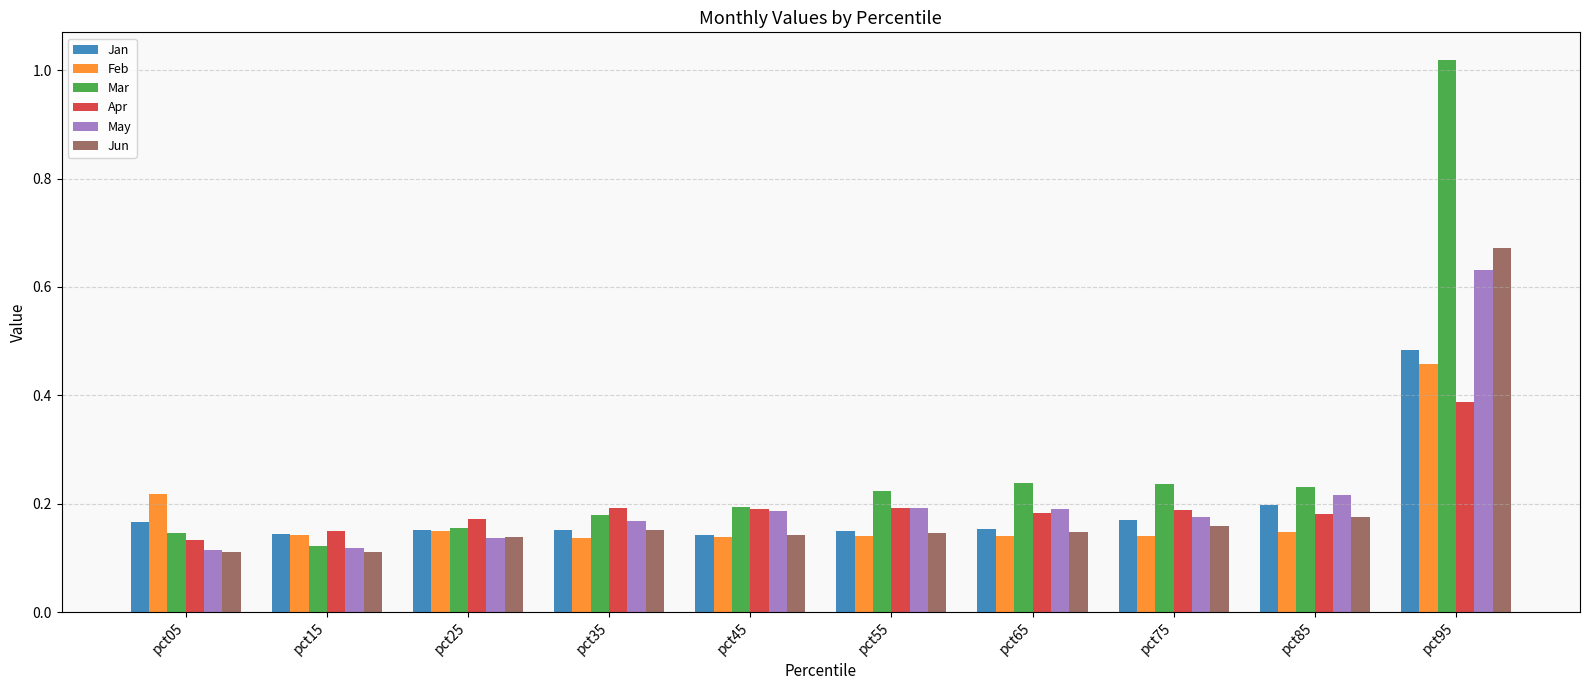

At how many categories does at least one series exceed 0?

10